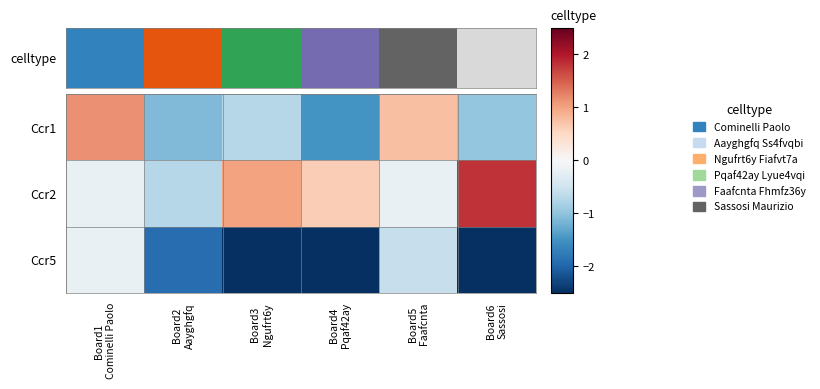

What is the smallest value displayed?

-4.3